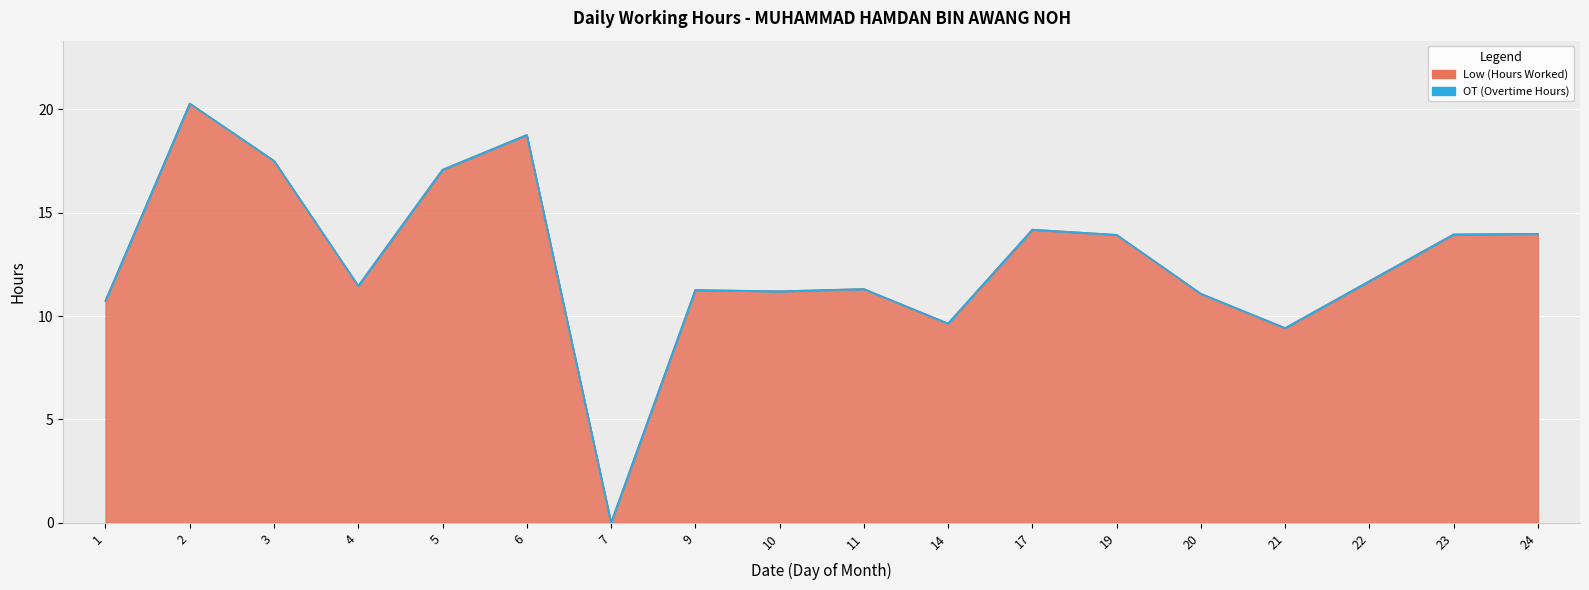

Reading left to right, list all the values displayed in this chart.

10.7	20.3	17.5	11.5	17.1	18.8	0.0	11.3	11.2	11.3	9.6	14.2	13.9	11.1	9.4	11.7	13.9	14.0